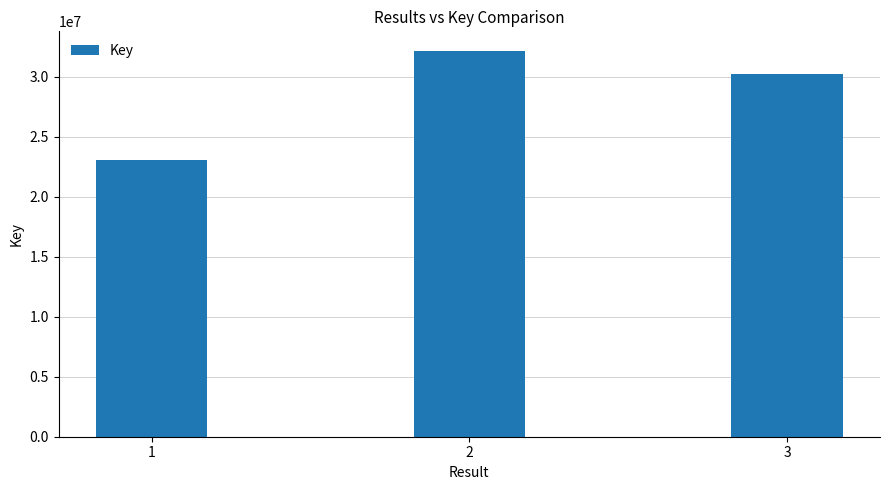

Reading left to right, transcribe all the data shown in this chart.

1=23031522	2=32182642	3=30231877